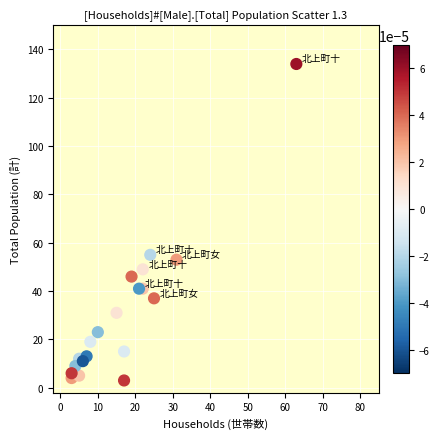

What is the range of Y values (max minus min)?

131